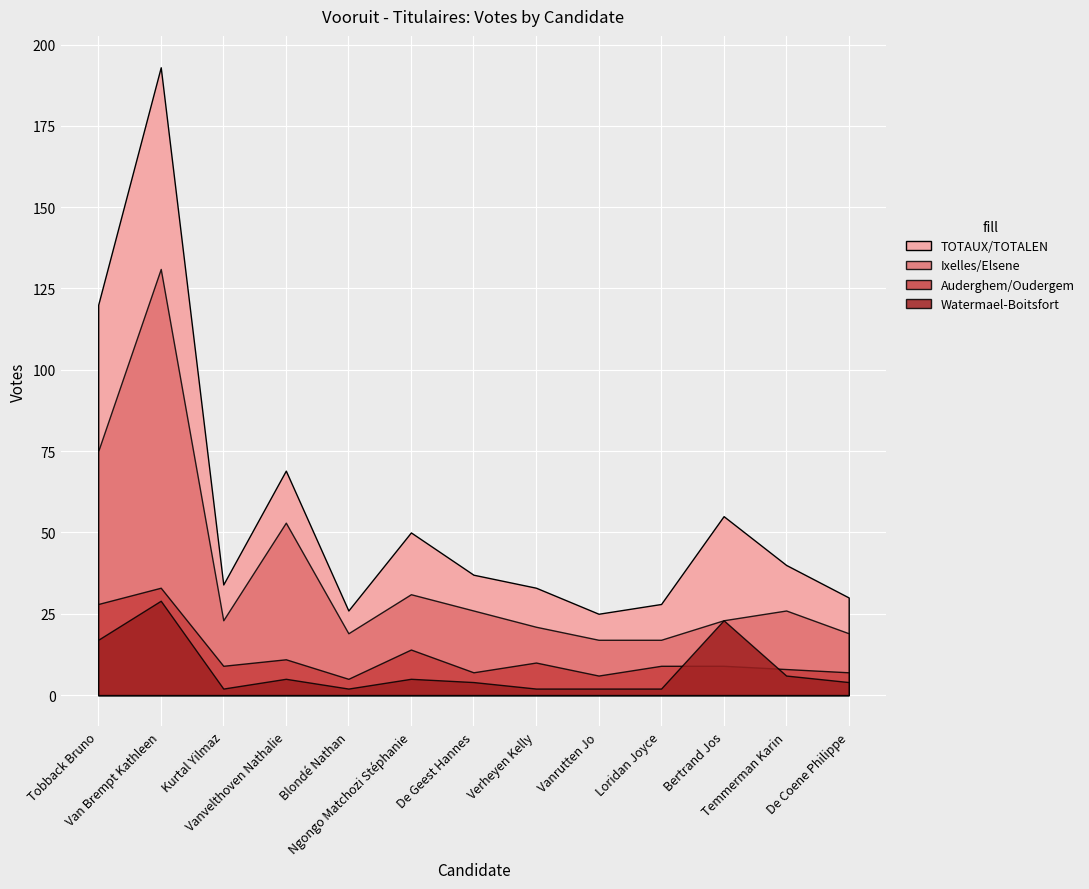

What is the difference between the second highest and minimum values in the Auderghem/Oudergem series?

23